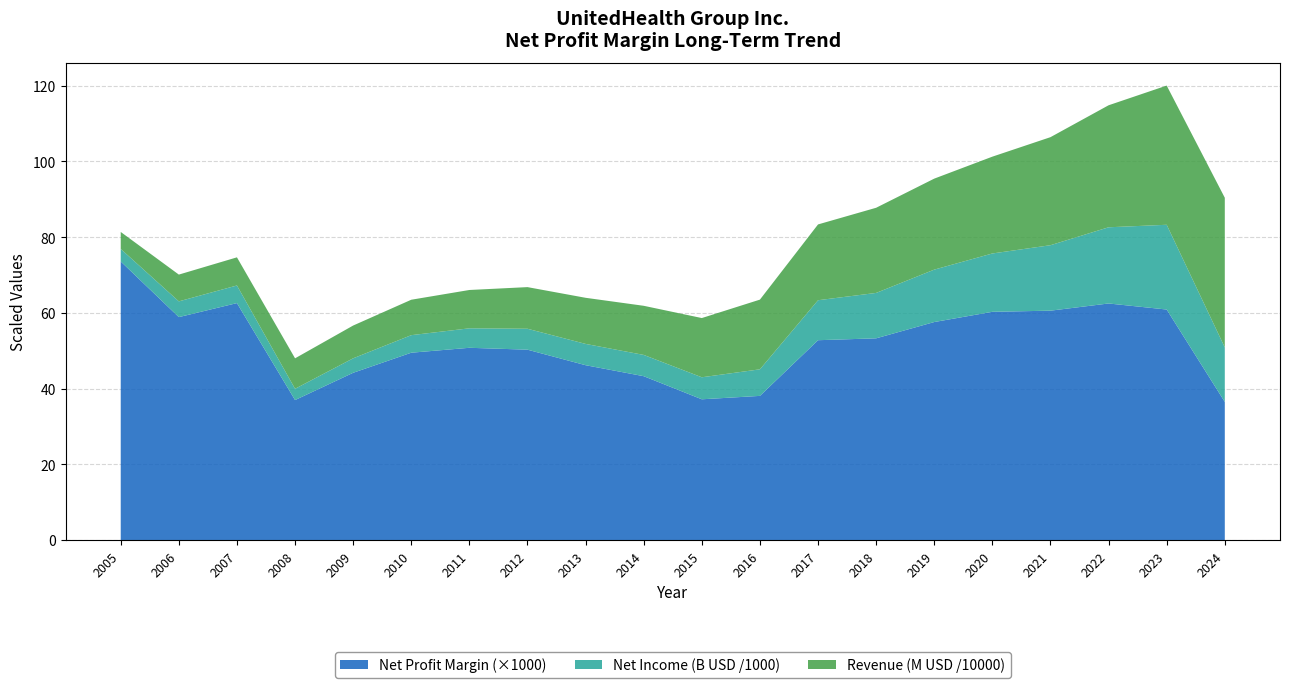

Reading right to left, what are all the values shown in this chart?

Net Profit Margin: 0.0	0.1	0.1	0.1	0.1	0.1	0.1	0.1	0.0	0.0	0.0	0.0	0.1	0.1	0.0	0.0	0.0	0.1	0.1	0.1
Net Income (B USD): 14405.0	22381.0	20120.0	17285.0	15403.0	13839.0	11986.0	10558.0	7017.0	5813.0	5619.0	5625.0	5526.0	5142.0	4634.0	3822.0	2977.0	4654.0	4159.0	3300.0
Revenue (B USD): 395076.0	367533.0	322132.0	285273.0	255639.0	240269.0	224871.0	200136.0	184012.0	156397.0	129695.0	121744.0	109938.0	101208.0	93546.0	86546.0	80415.0	74287.0	70671.0	44866.0